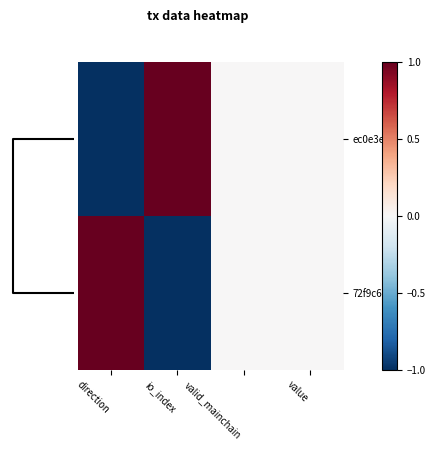

Which series has the widest spread of values?

ec0e3efe